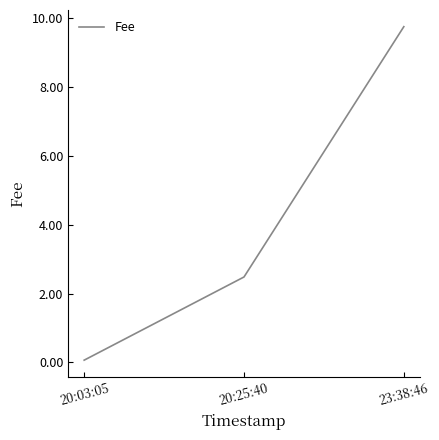

What position from the right is 20:03:05?

3